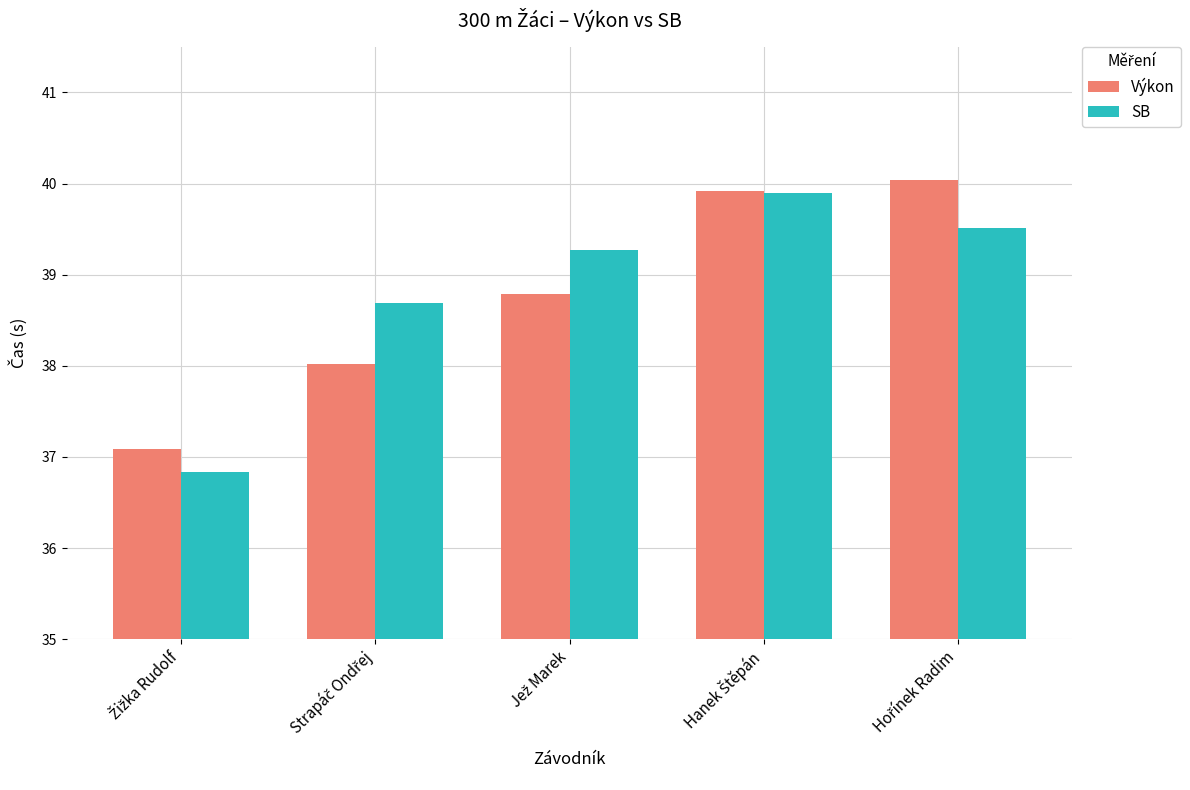

Reading left to right, extract all data points from this chart.

Výkon: 37.1	38.0	38.8	39.9	40.0
SB: 36.8	38.7	39.3	39.9	39.5